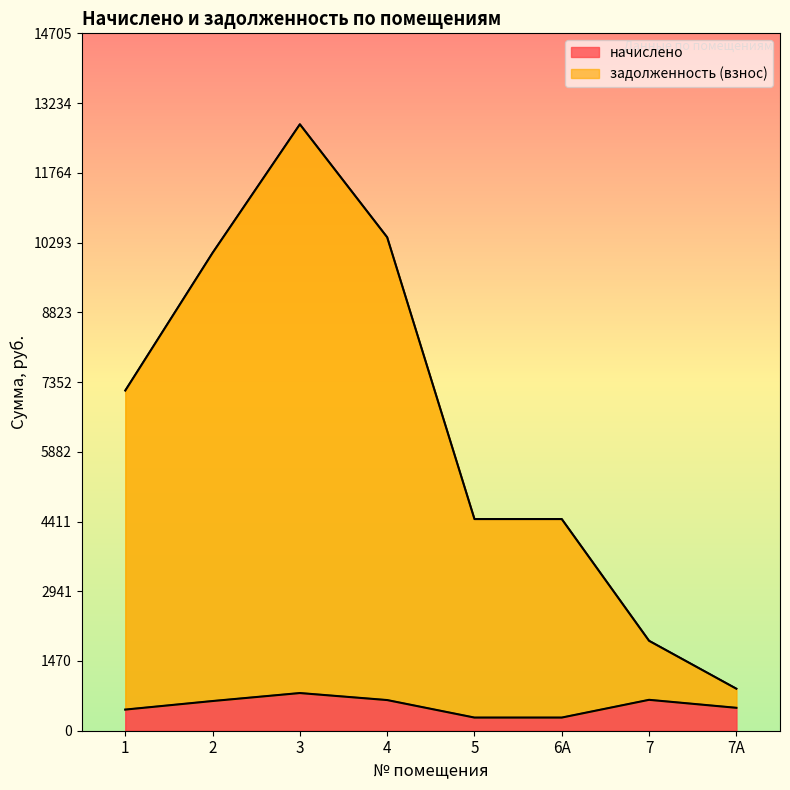

Does the chart have visible grid lines?

No